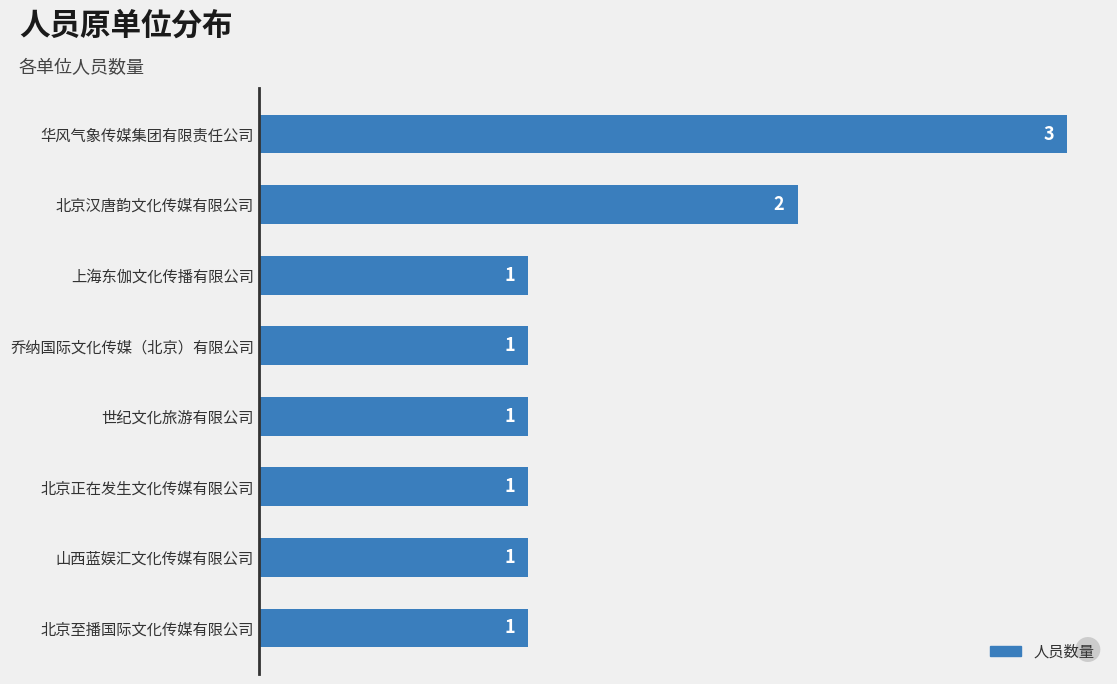

What is the change in value from 上海东伽文化传播有限公司 to 北京汉唐韵文化传媒有限公司?

+1